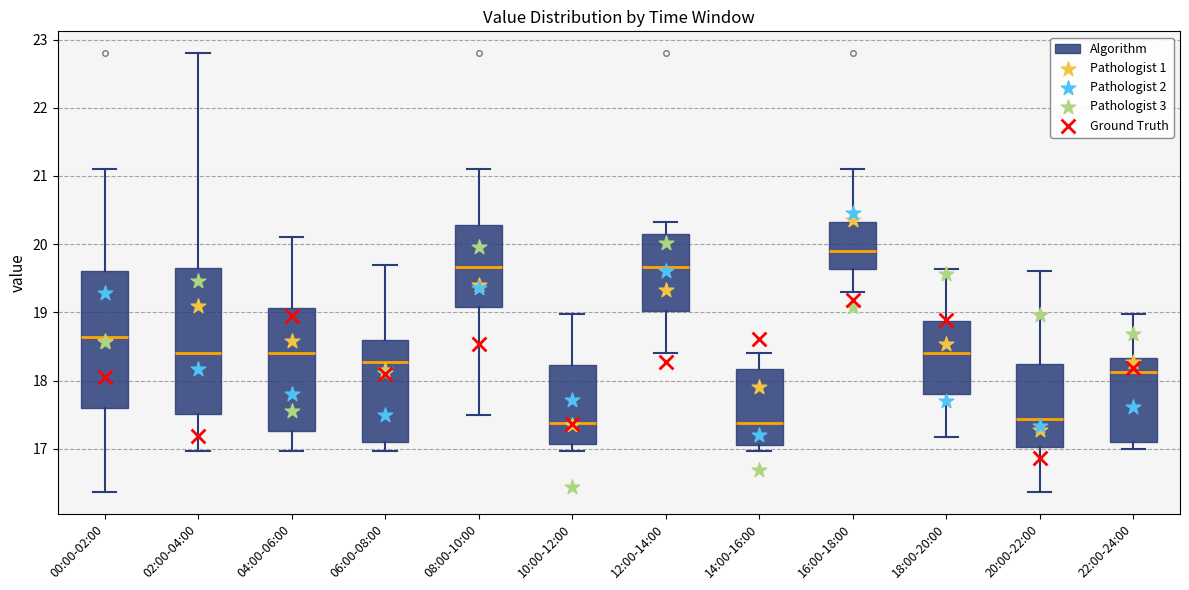

Which box has the highest median line?

16:00-18:00